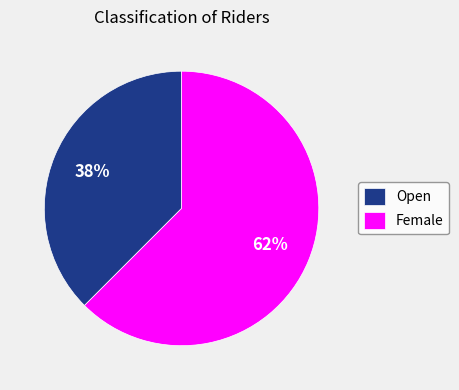

What is the ratio of the value at Open to the value at Female?

0.6